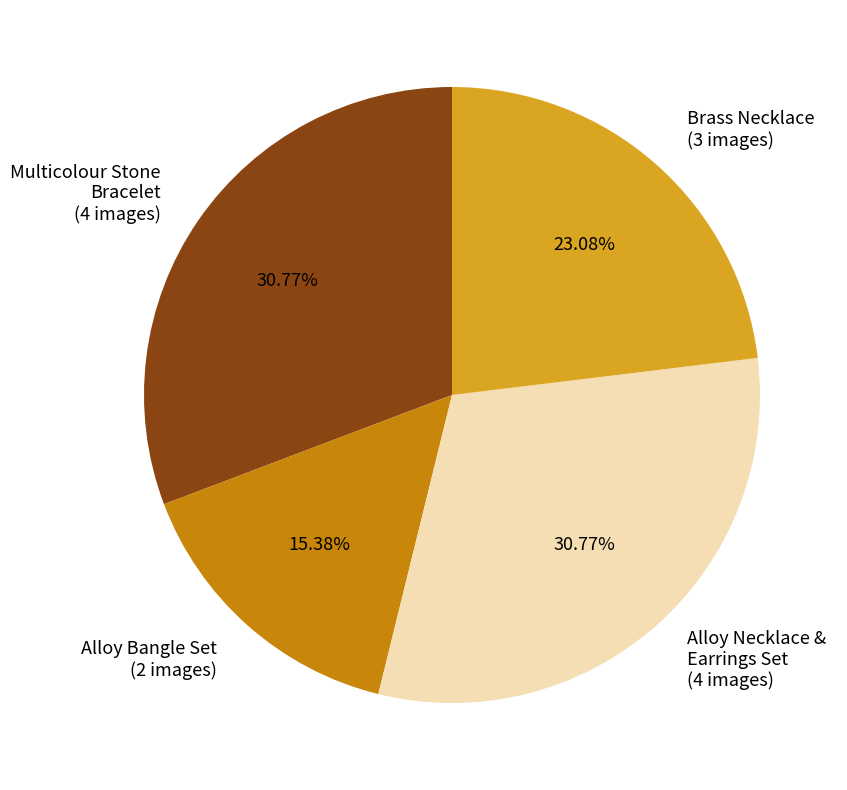

Is there any slice that represents more than half of the pie?

No